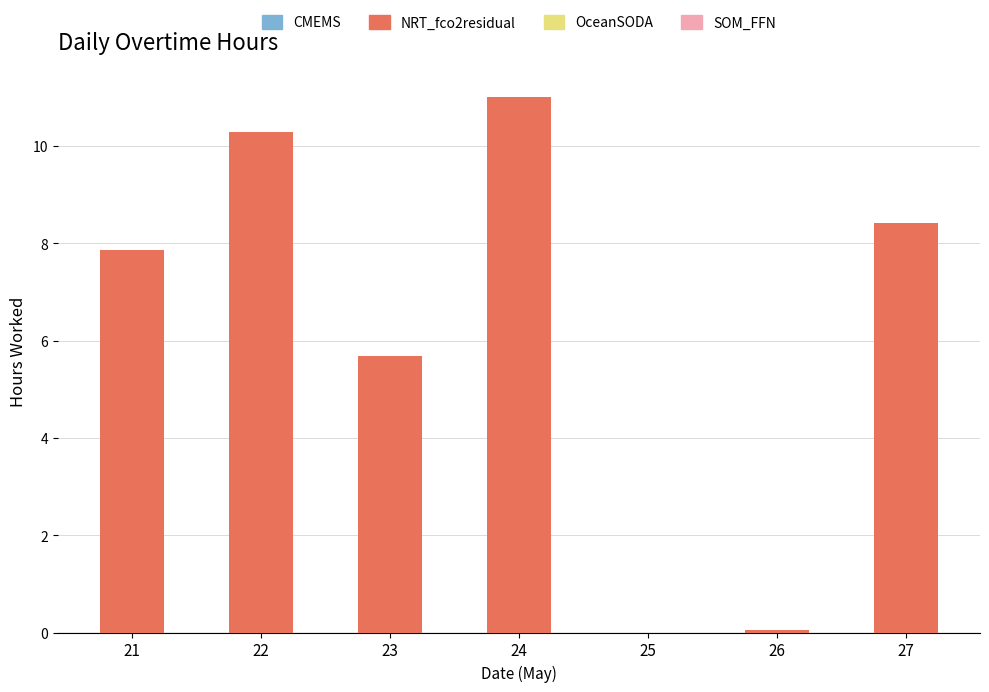

How many series are shown in this chart?

1